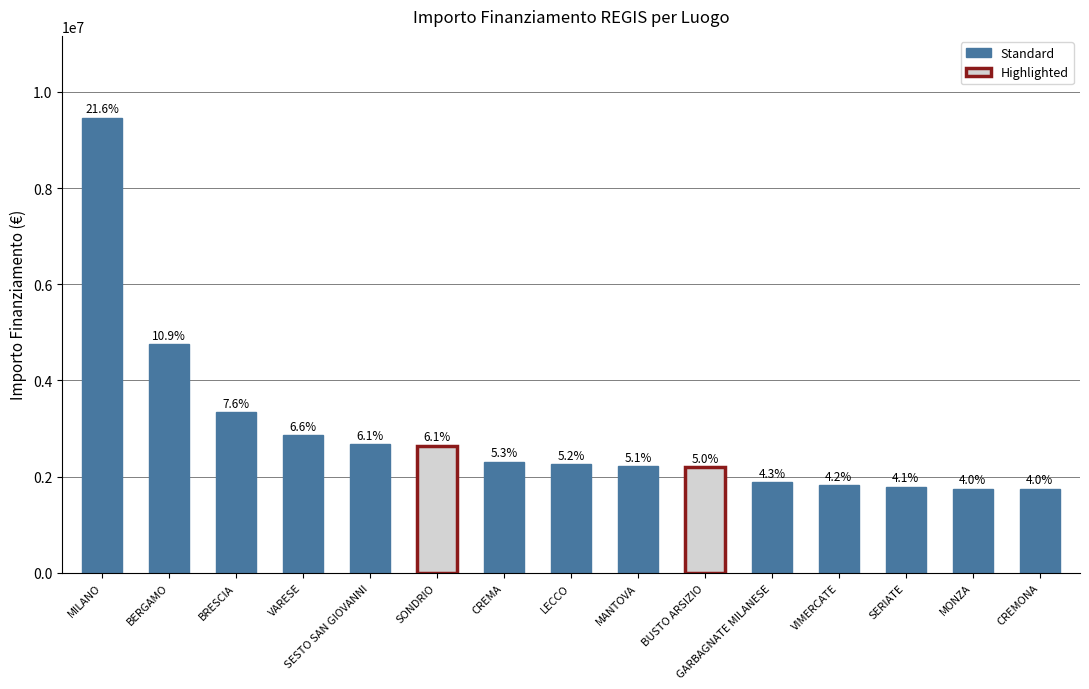

What is the average value?

2913435